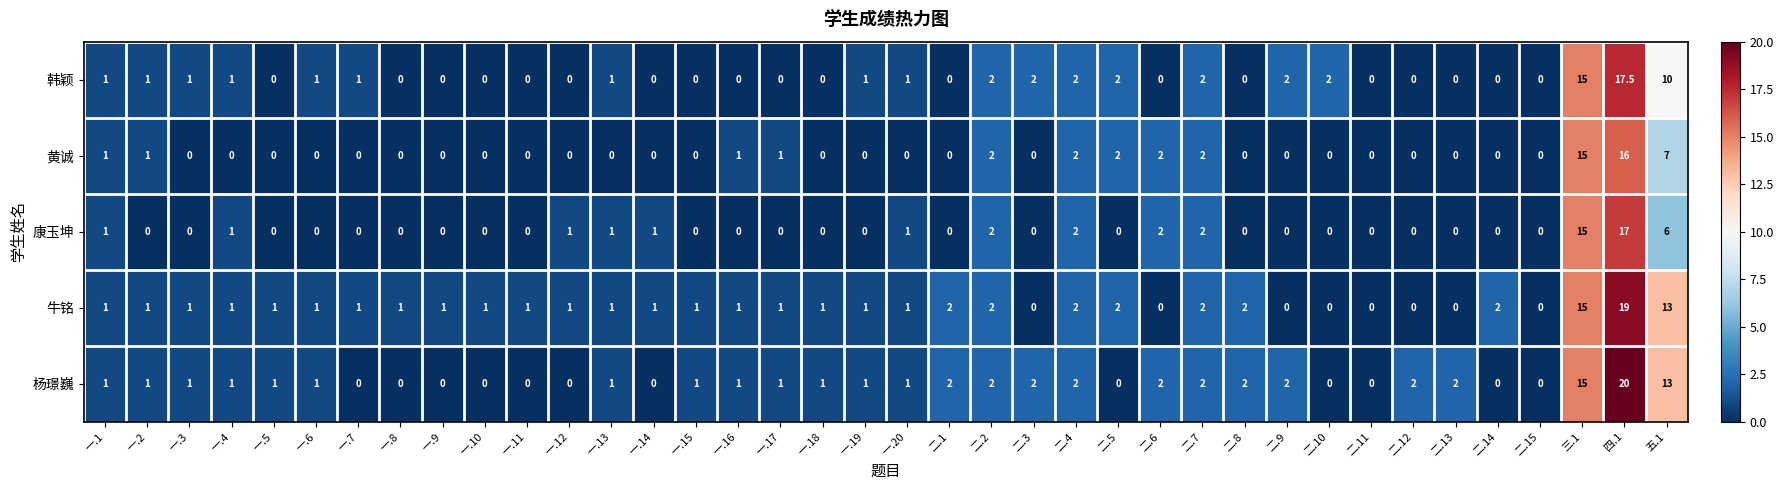

Is it true that 韩颖 equals 0.0 at 二.11?

True